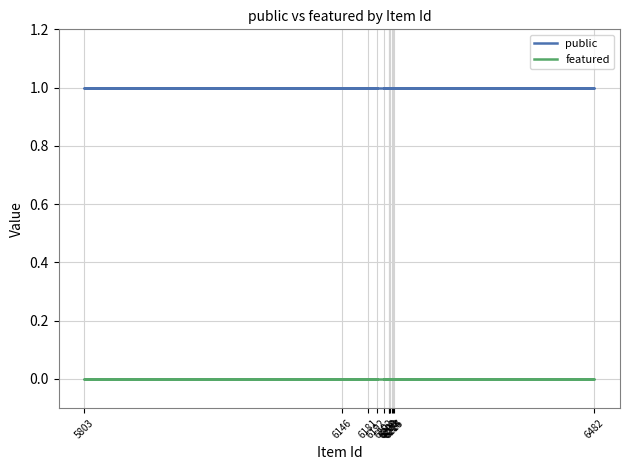

Reading left to right, transcribe all the data shown in this chart.

public: 6202=1	6208=1	6209=1	6210=1	6213=1	6214=1	6215=1	6482=1	5803=1	6192=1	6146=1	6181=1
featured: 6202=0	6208=0	6209=0	6210=0	6213=0	6214=0	6215=0	6482=0	5803=0	6192=0	6146=0	6181=0